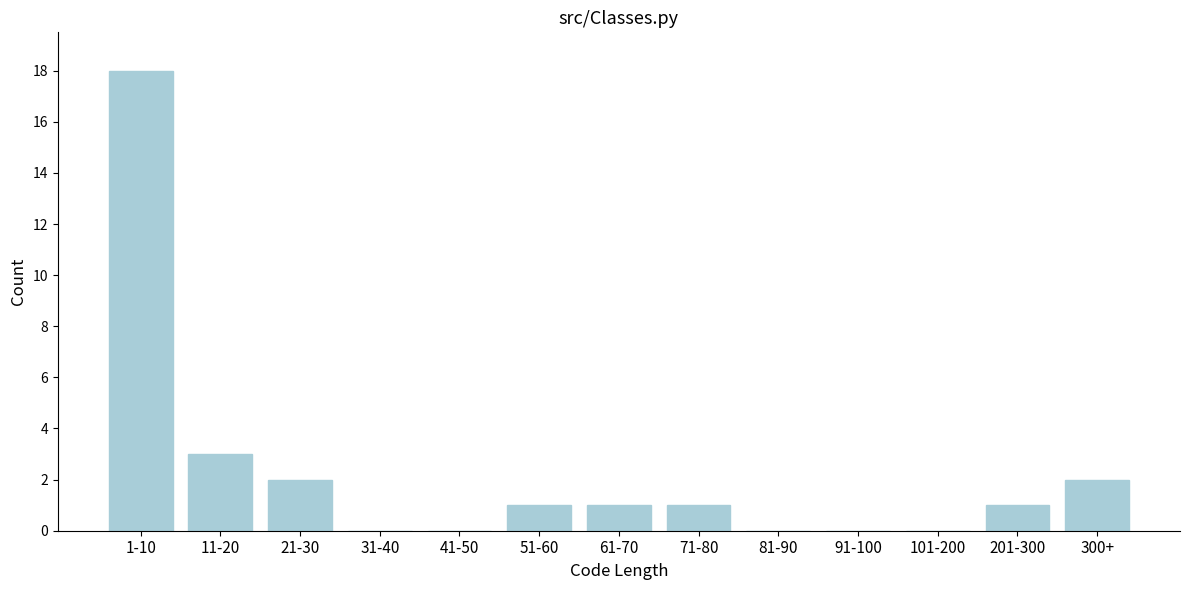

Reading right to left, extract all data points from this chart.

300+=2	201-300=1	101-200=0	91-100=0	81-90=0	71-80=1	61-70=1	51-60=1	41-50=0	31-40=0	21-30=2	11-20=3	1-10=18